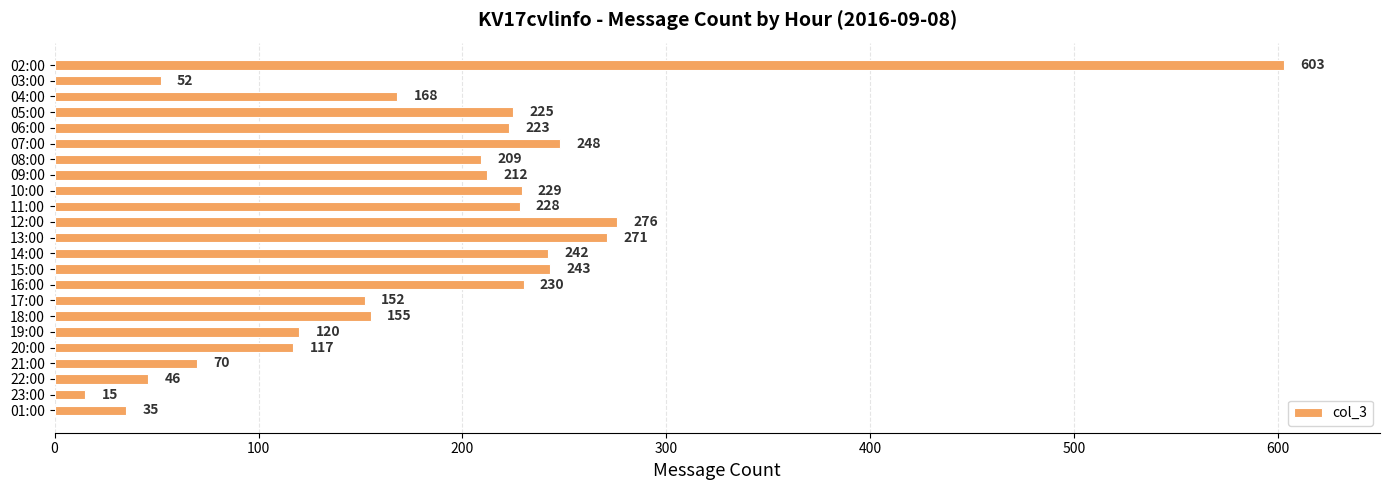

List the labels in order of value, largest first.

02:00, 12:00, 13:00, 07:00, 15:00, 14:00, 16:00, 10:00, 11:00, 05:00, 06:00, 09:00, 08:00, 04:00, 18:00, 17:00, 19:00, 20:00, 21:00, 03:00, 22:00, 01:00, 23:00